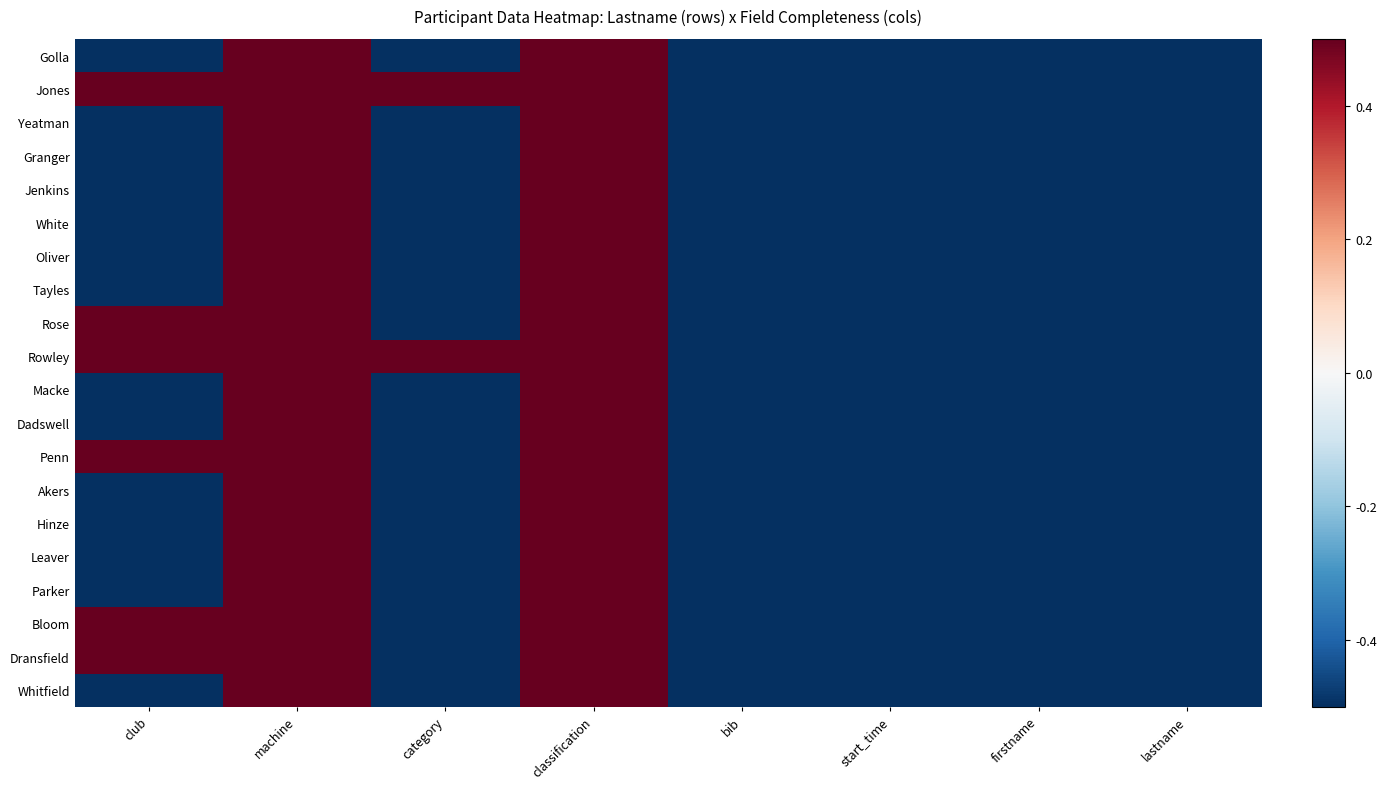

Which series has the largest total across all categories?

Jones